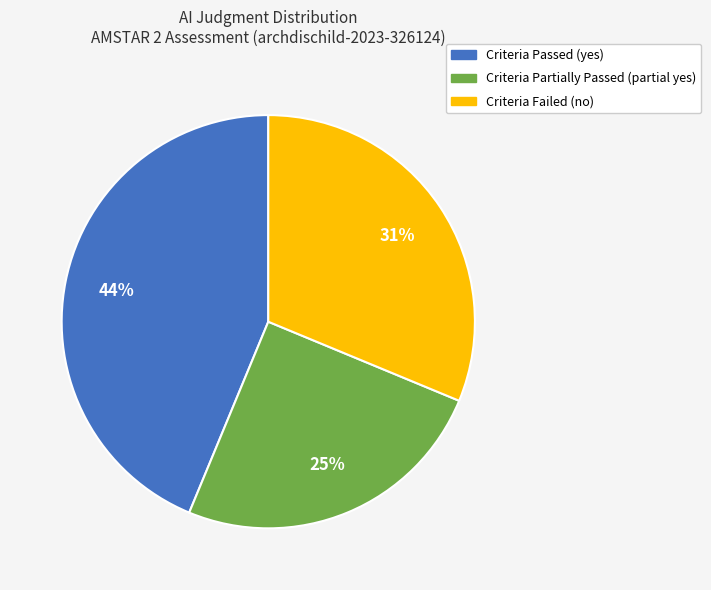

To the nearest percent, what is the difference between the largest and smallest slice percentages?

19%